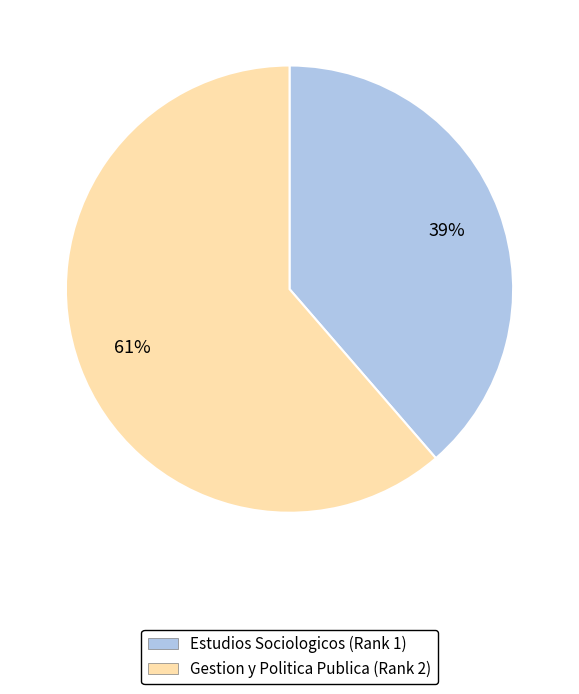

Is there a majority slice in this chart?

Yes